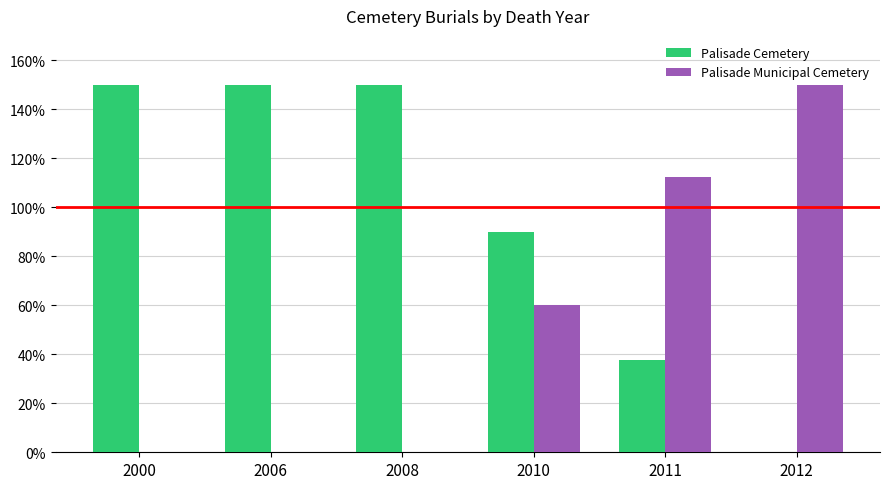

Where is Palisade Municipal Cemetery nearest to the value 75?

2010